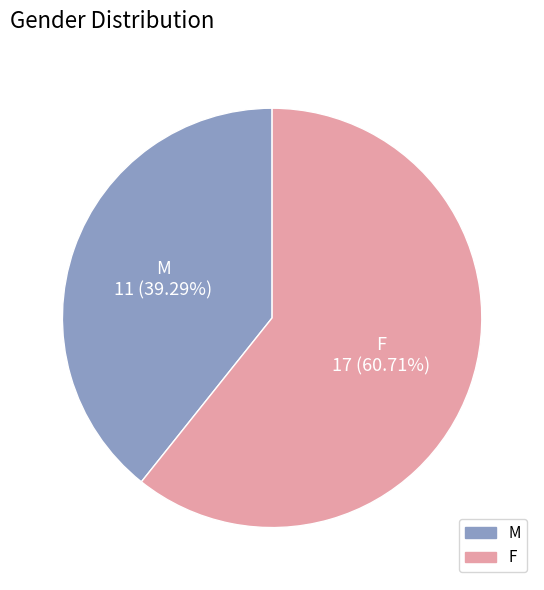

Count the number of slices in the pie.

2